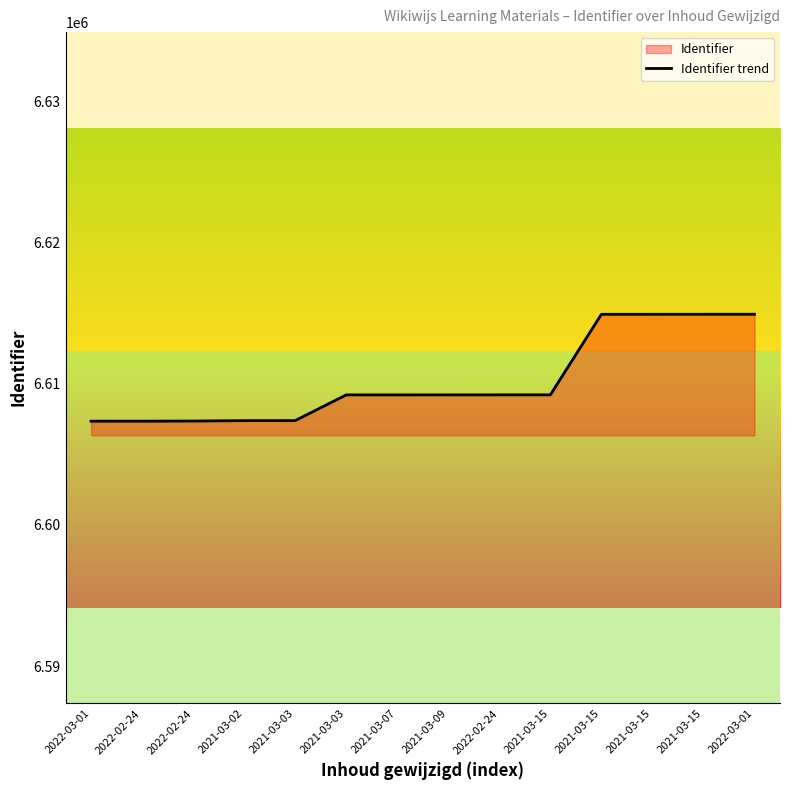

What is the maximum value shown in the chart?

6614938